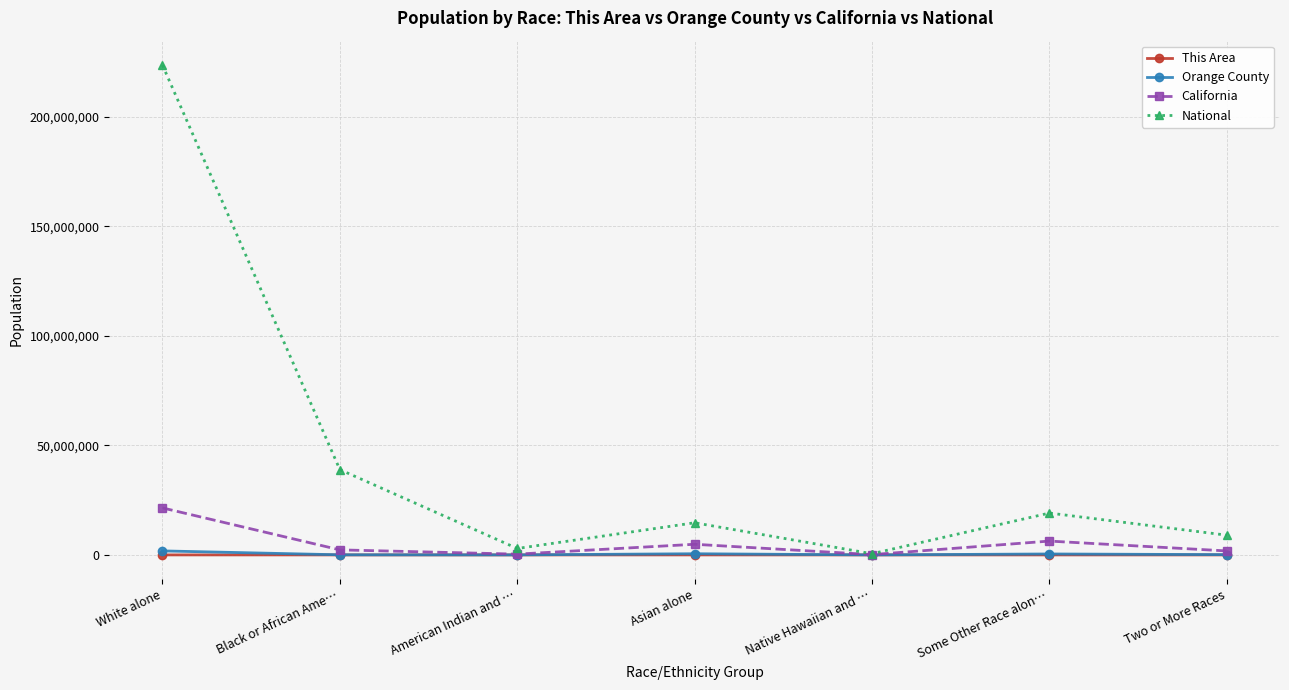

What is the difference between the maximum and minimum values in the This Area series?

2027